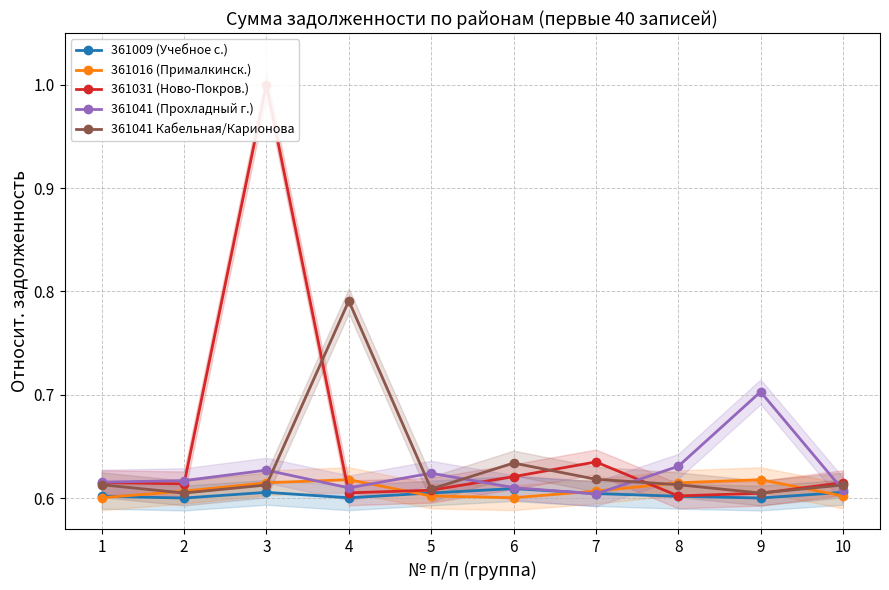

Reading right to left, transcribe all the data shown in this chart.

361009 (Учебное с.): 0.6	0.6	0.6	0.6	0.6	0.6	0.6	0.6	0.6	0.6
361016 (Прималкинск.): 0.6	0.6	0.6	0.6	0.6	0.6	0.6	0.6	0.6	0.6
361031 (Ново-Покров.): 0.6	0.6	0.6	0.6	0.6	0.6	0.6	1.0	0.6	0.6
361041 (Прохладный г.): 0.6	0.7	0.6	0.6	0.6	0.6	0.6	0.6	0.6	0.6
361041 Кабельная/Карионова: 0.6	0.6	0.6	0.6	0.6	0.6	0.8	0.6	0.6	0.6